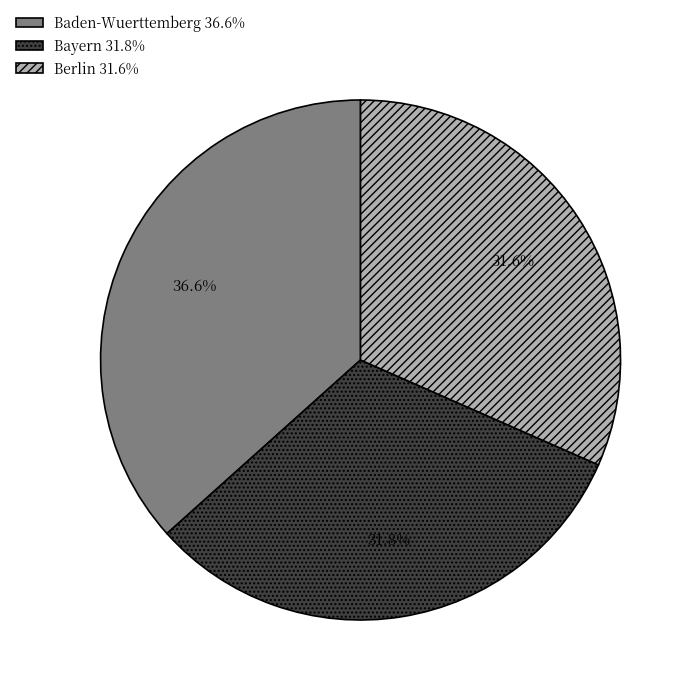

Which category has the biggest portion of the pie?

Baden-Wuerttemberg 36.6%